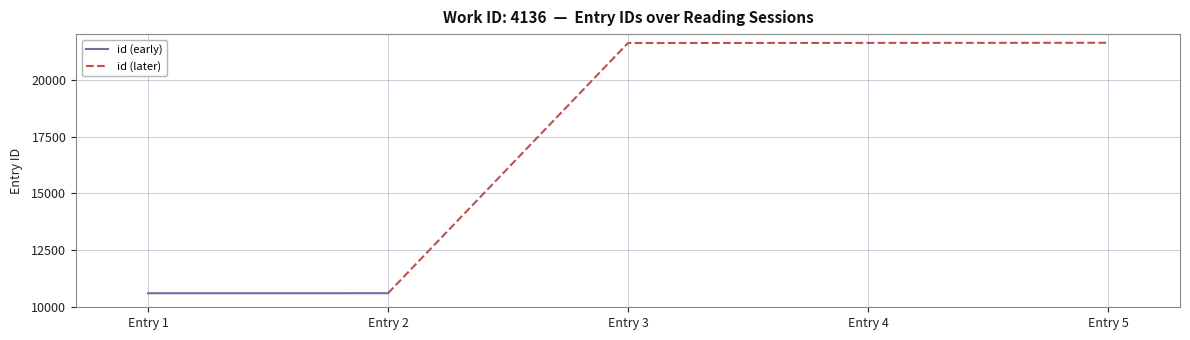

At which label does id (later) reach its minimum?

Entry 2